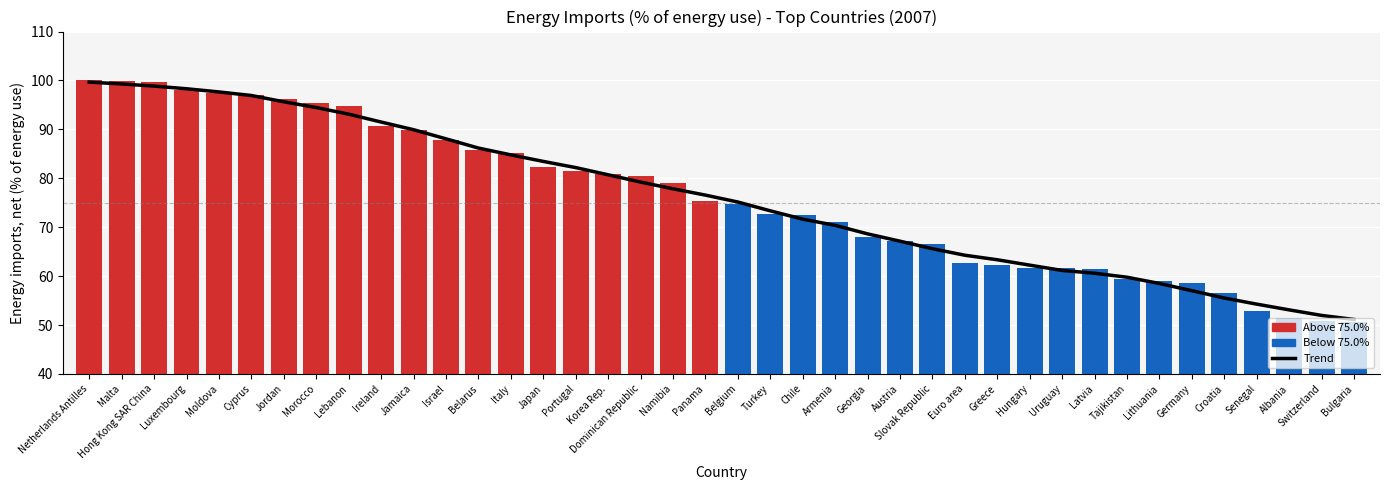

What is the maximum value shown in the chart?

100.0